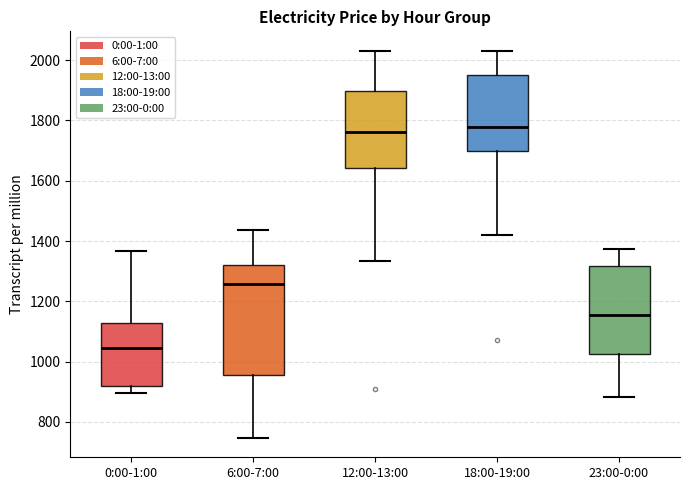

Reading left to right, read every box against the y-axis: the position of its median line, the range the box covers, and the ends of its whiskers. The values are not printed on the chart, so give them approximately, as read against the axis.

0:00-1:00: median 1040, box 920 to 1120, whiskers 900 to 1360
6:00-7:00: median 1260, box 960 to 1320, whiskers 740 to 1440
12:00-13:00: median 1760, box 1640 to 1900, whiskers 1340 to 2040
18:00-19:00: median 1780, box 1700 to 1960, whiskers 1420 to 2020
23:00-0:00: median 1160, box 1020 to 1320, whiskers 880 to 1380